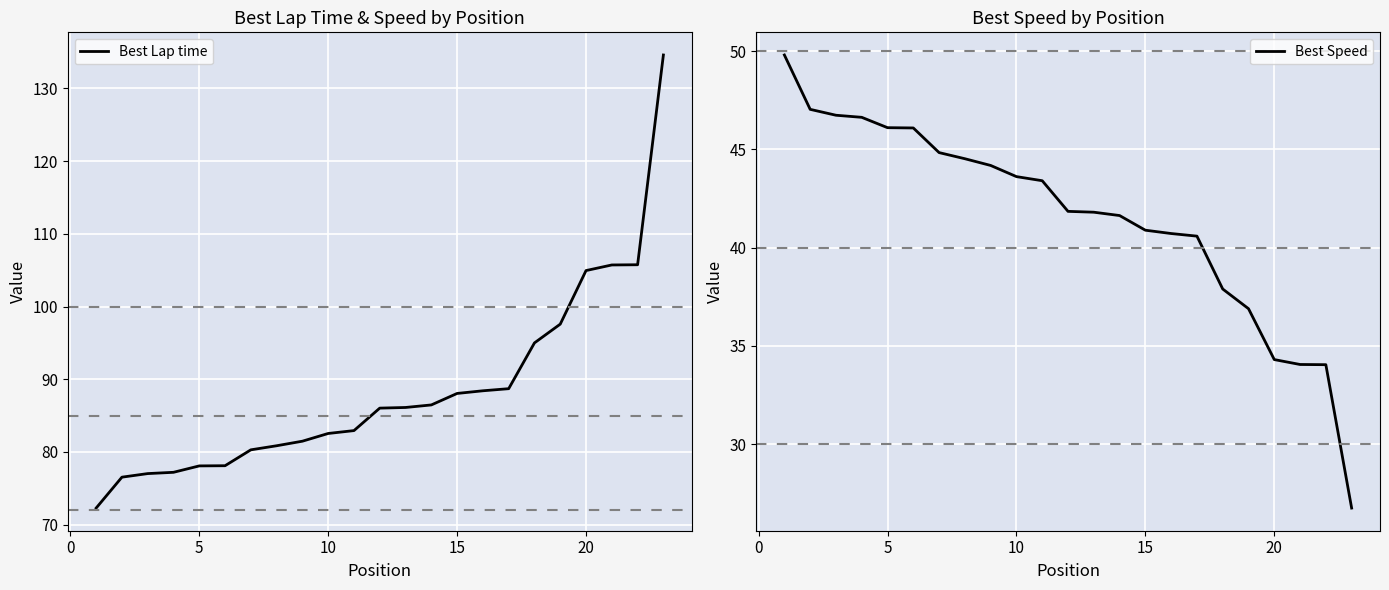

At how many categories does at least one series exceed 83?

12